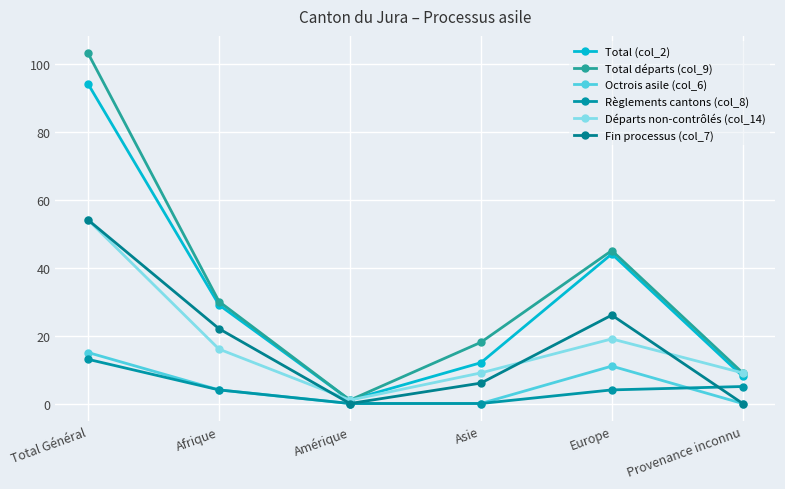

What is the label of the 1st point from the left?

Total Général